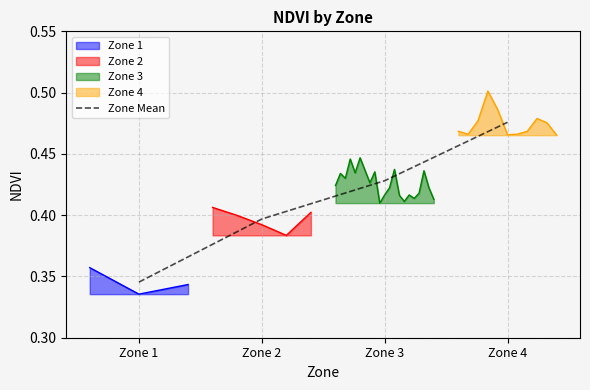

Read the value at Zone 4.

0.5